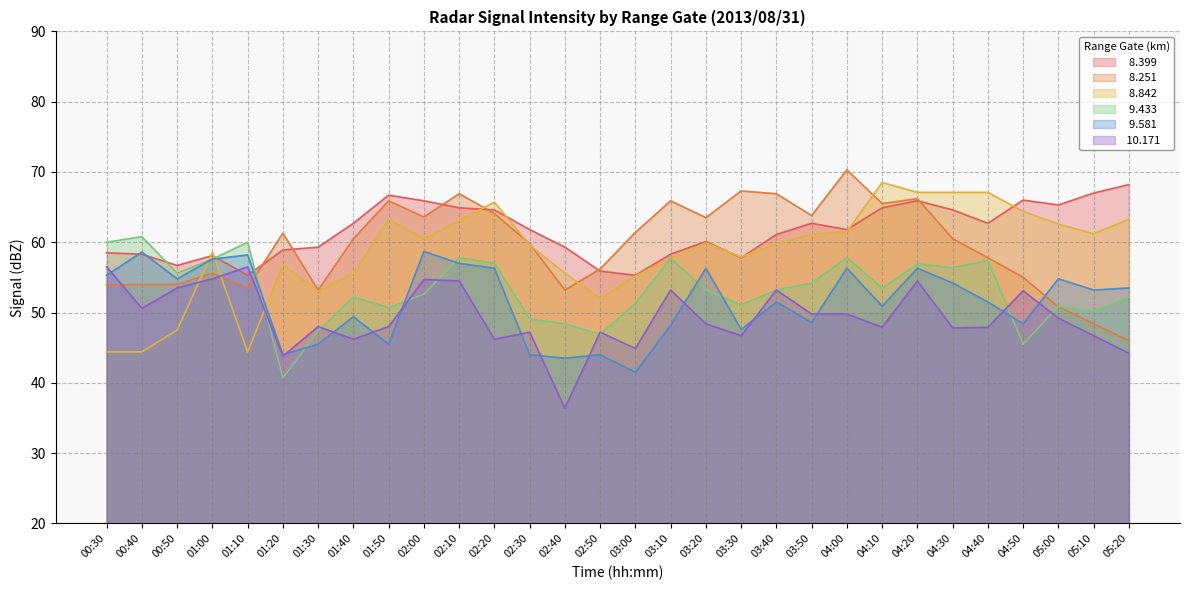

What position from the right is 03:50?

10